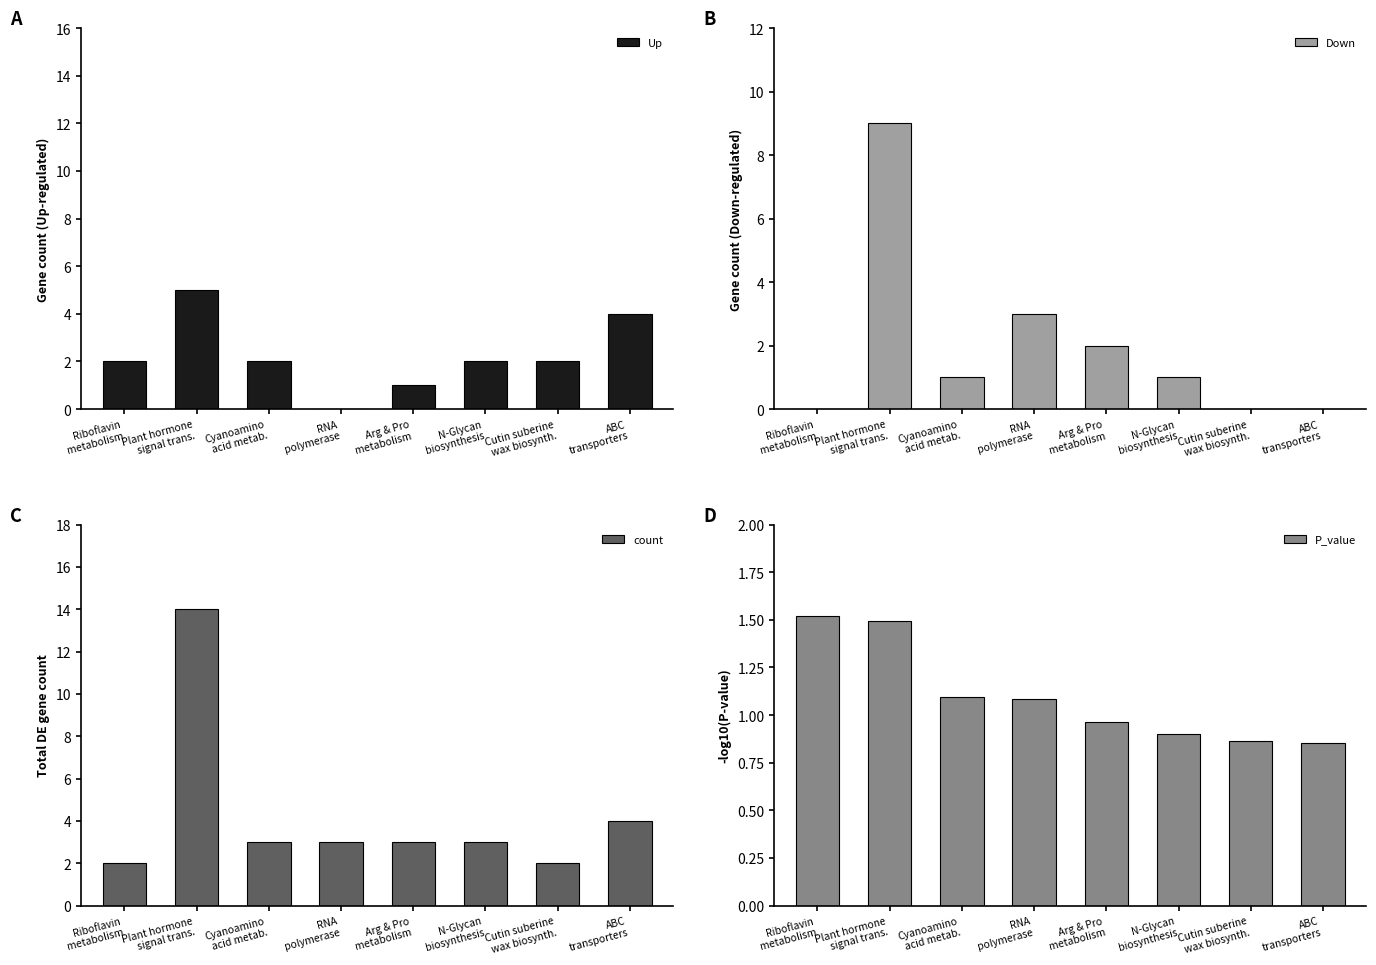

At which category is the sum across all series the highest?

Plant hormone
signal trans.